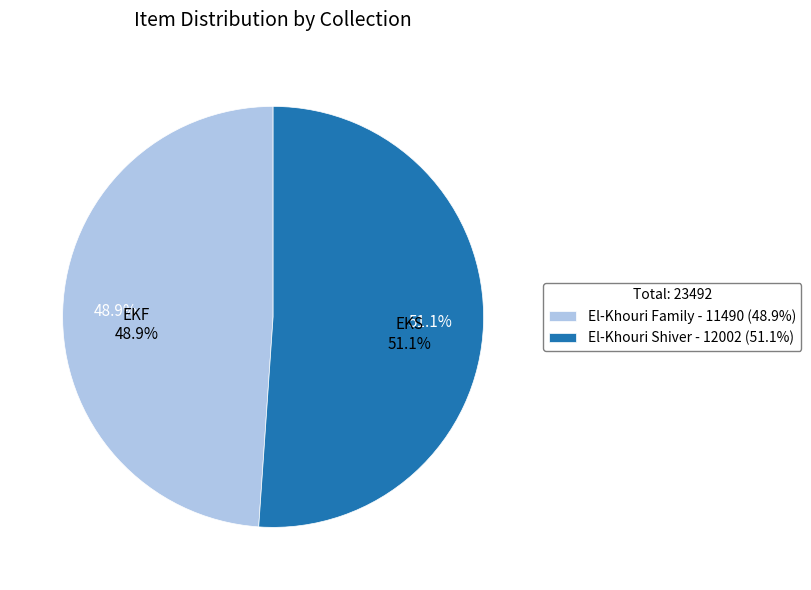

To the nearest percent, what is the average slice percentage?

50%